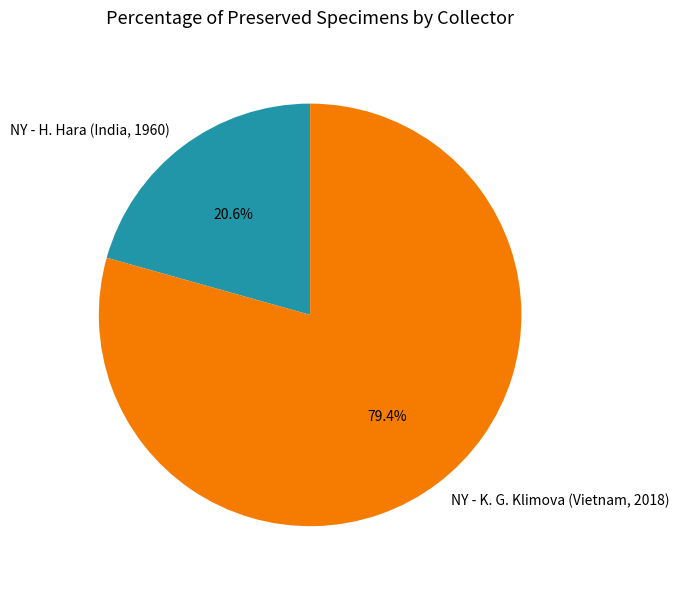

Which has a higher value, NY - H. Hara (India, 1960) or NY - K. G. Klimova (Vietnam, 2018)?

NY - K. G. Klimova (Vietnam, 2018)